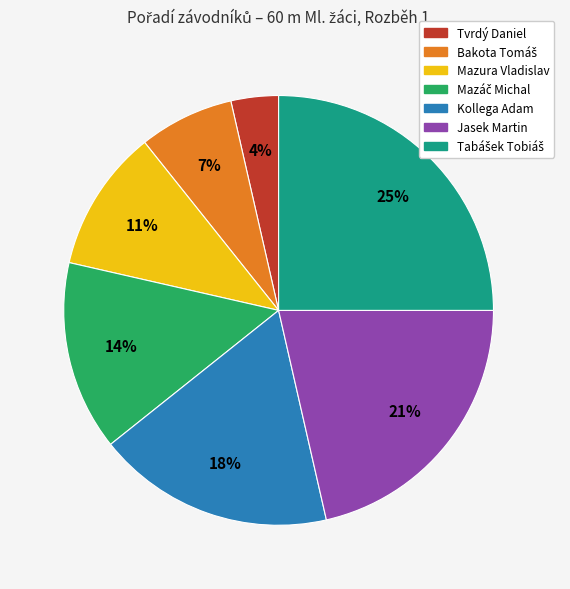

To the nearest percent, what is the average slice percentage?

14%